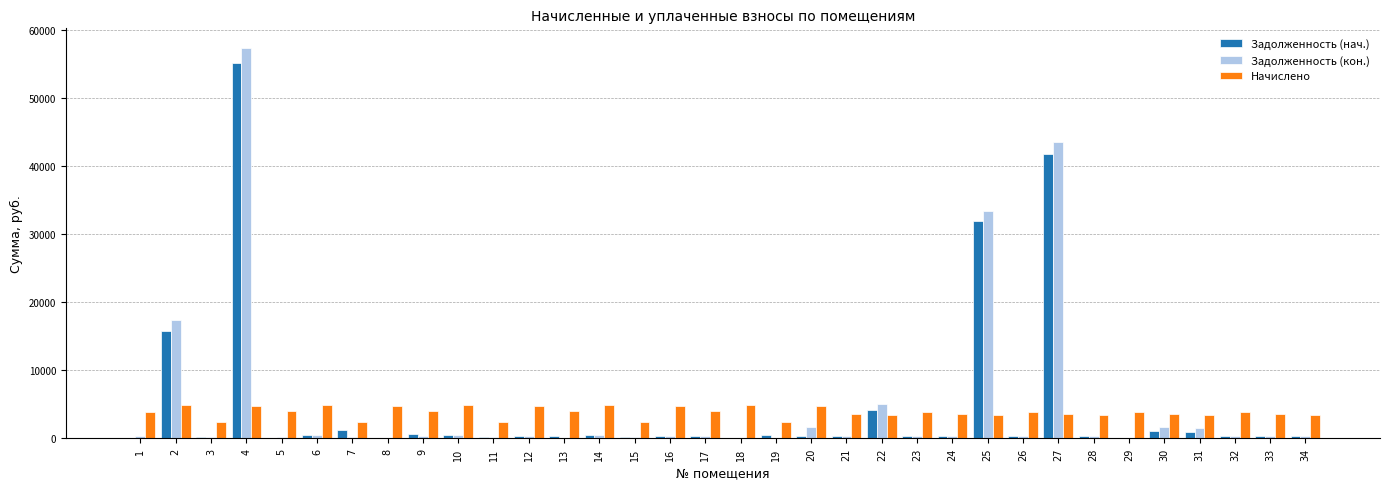

What is the total value across all series at 29?

3828.1